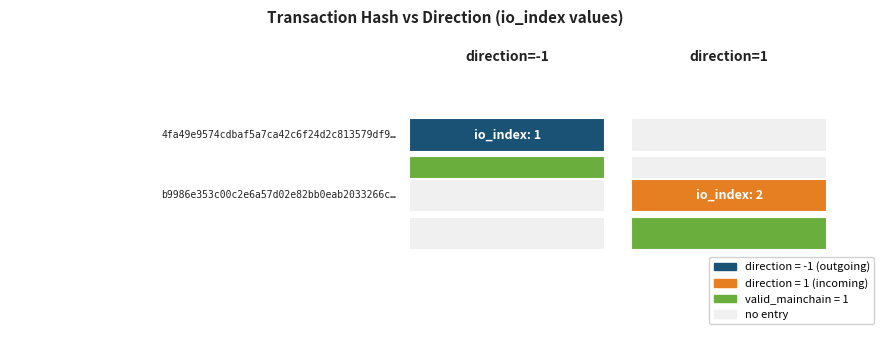

How many categories are shown in the chart?

2